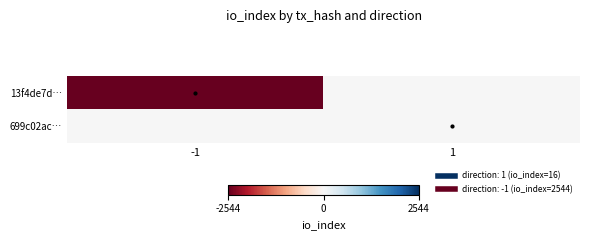

List the series in order of their overall mean, highest first.

699c02ac…, 13f4de7d…